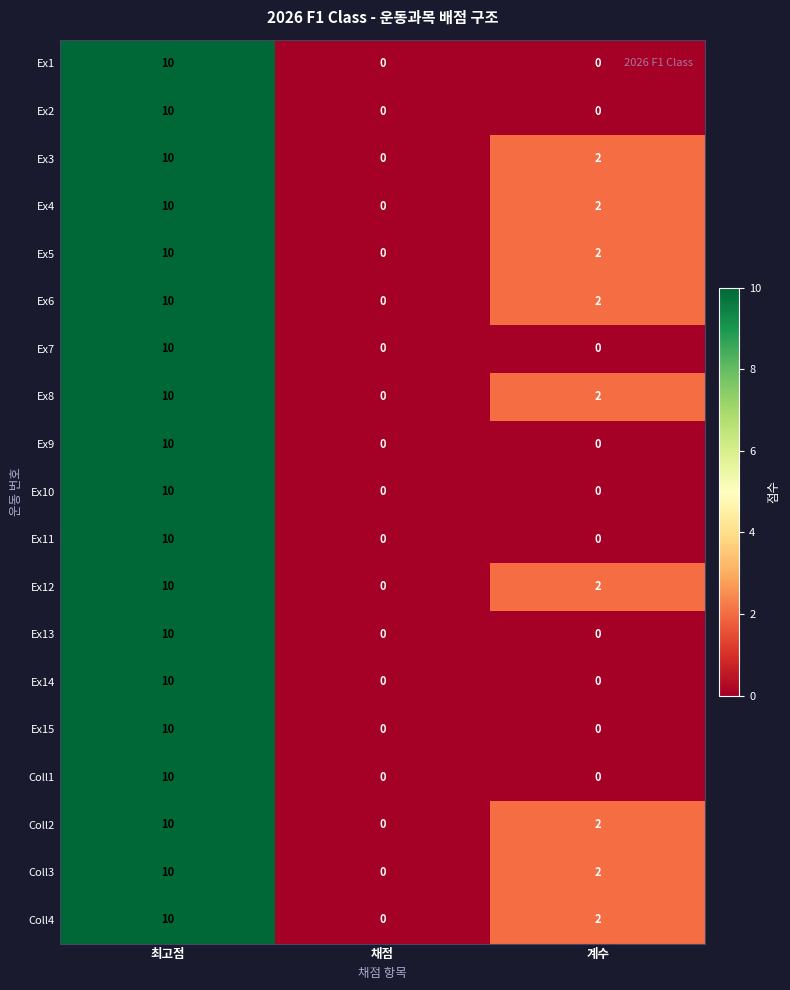

Is it true that Ex9 equals 2 at 최고점?

False